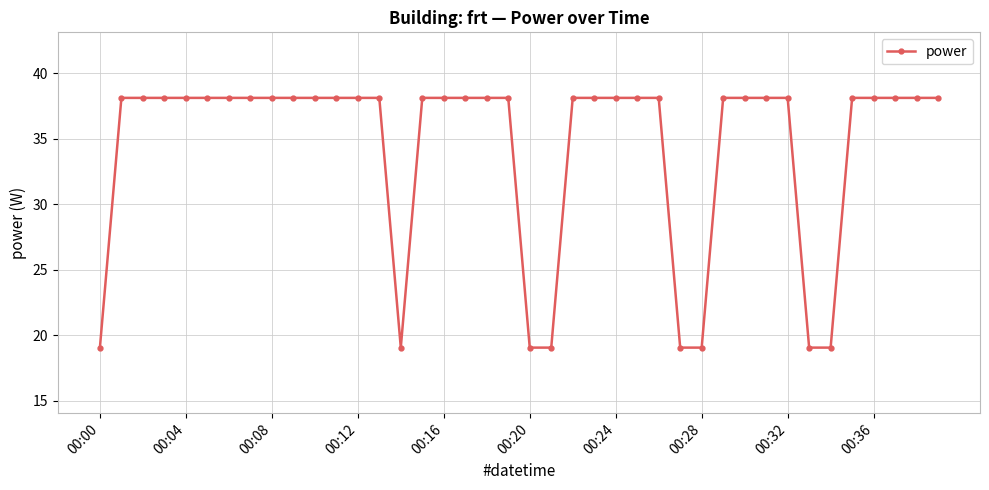

Reading left to right, extract all data points from this chart.

19.1	38.1	38.1	38.1	38.1	38.1	38.1	38.1	38.1	38.1	38.1	38.1	38.1	38.1	19.1	38.1	38.1	38.1	38.1	38.1	19.1	19.1	38.1	38.1	38.1	38.1	38.1	19.1	19.1	38.1	38.1	38.1	38.1	19.1	19.1	38.1	38.1	38.1	38.1	38.1